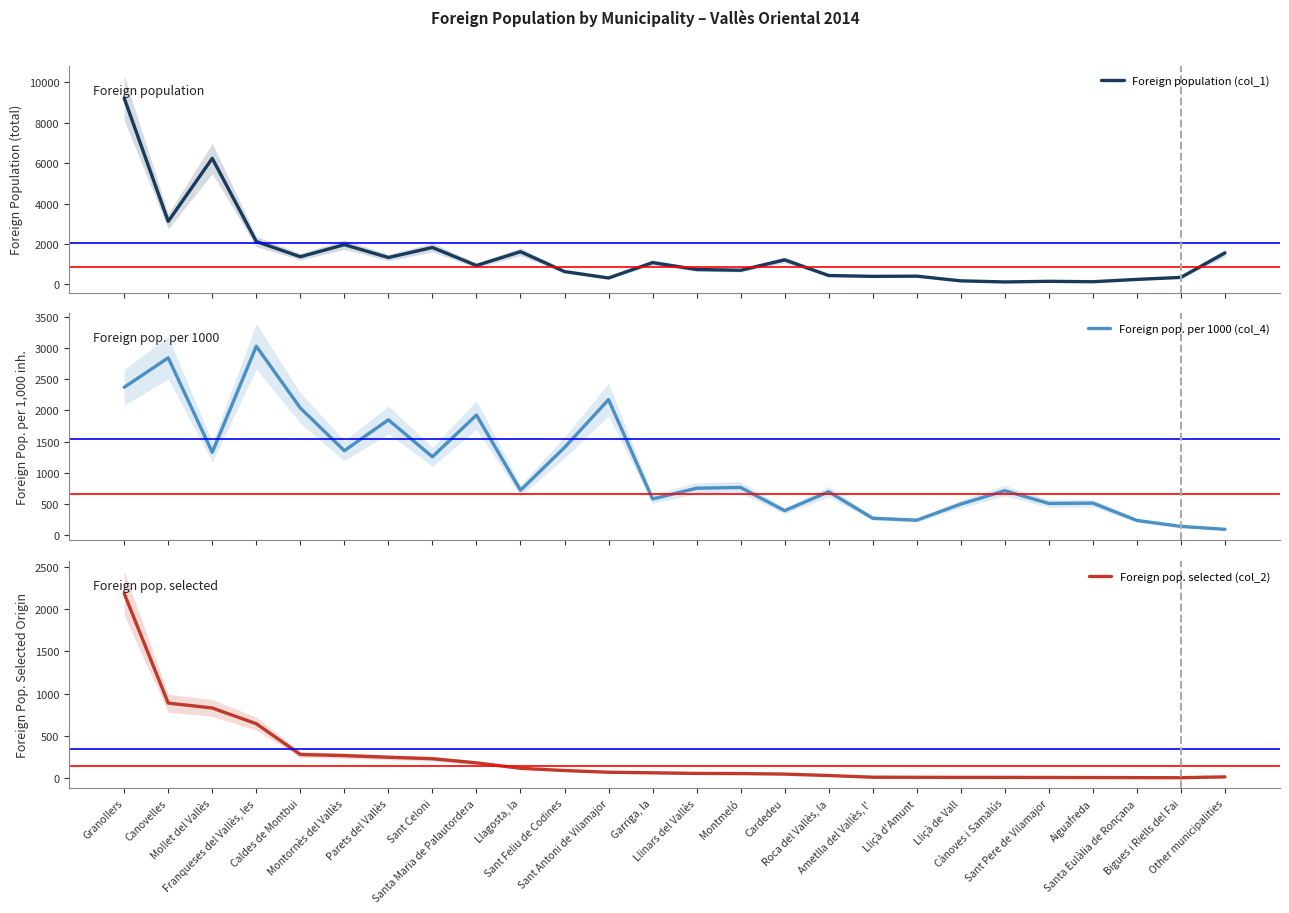

What is the highest value of the Foreign pop. per 1000 (col_4) series?

3028